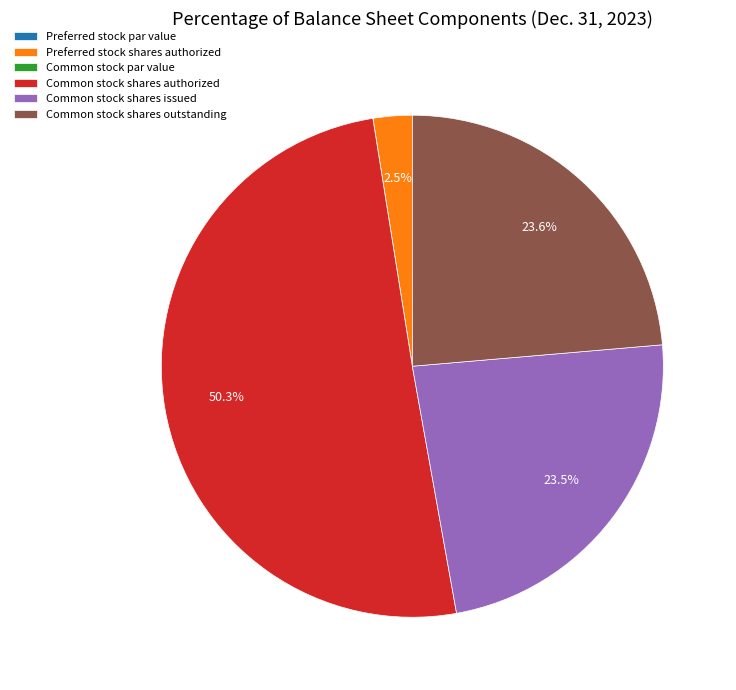

Is it true that Common stock shares authorized is 39% of the pie?

False